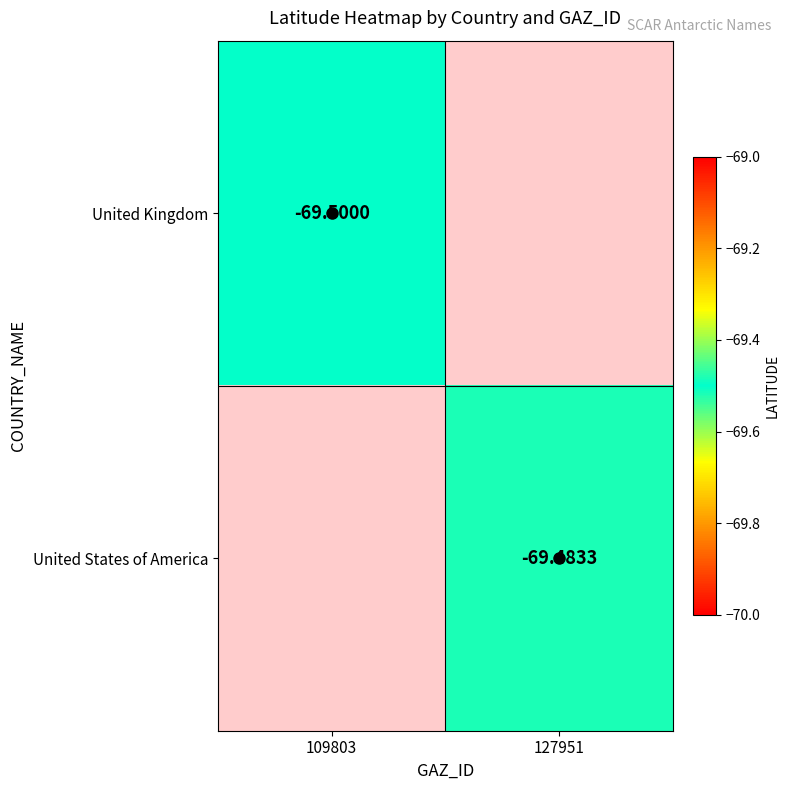

How many distinct data groups are displayed?

2